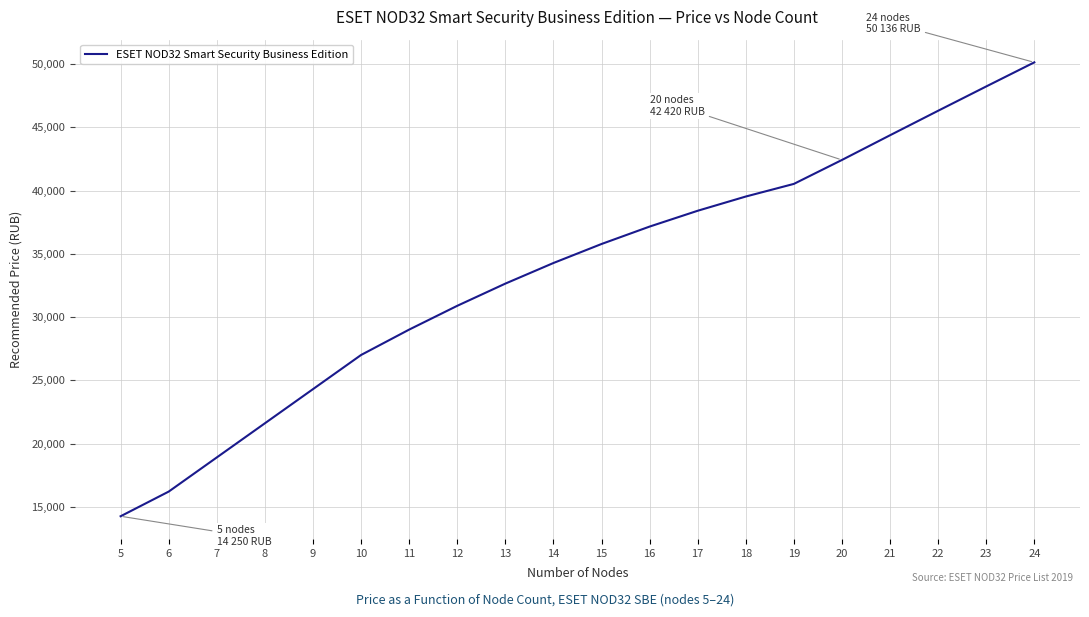

Reading left to right, list all the values displayed in this chart.

14250	16200	18900	21600	24300	27000	29007	30888	32643	34272	35775	37152	38403	39528	40527	42420	44373	46310	48231	50136